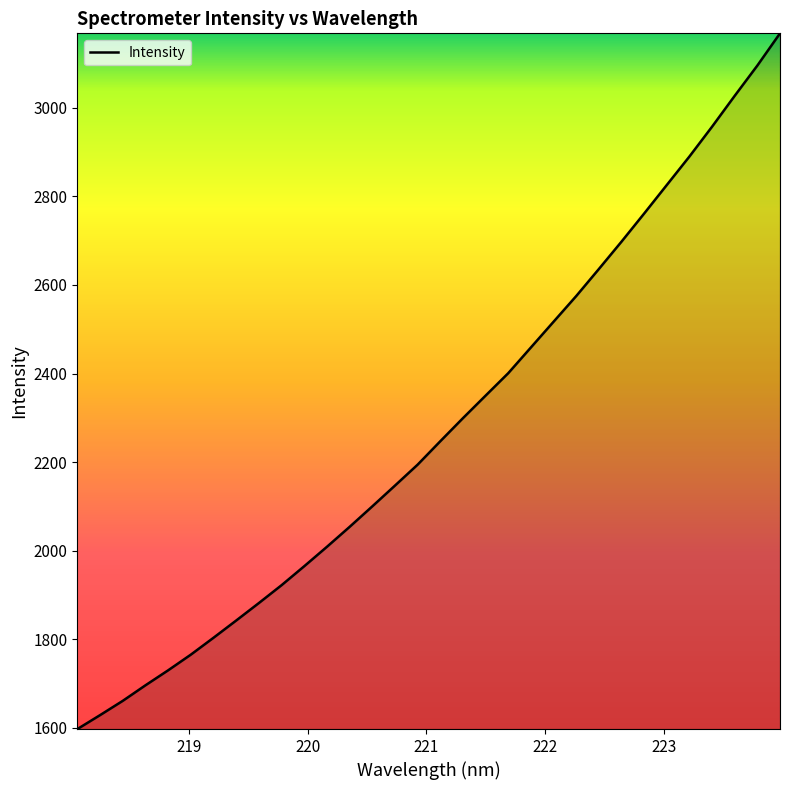

What is the difference between the maximum and minimum values?

1570.7